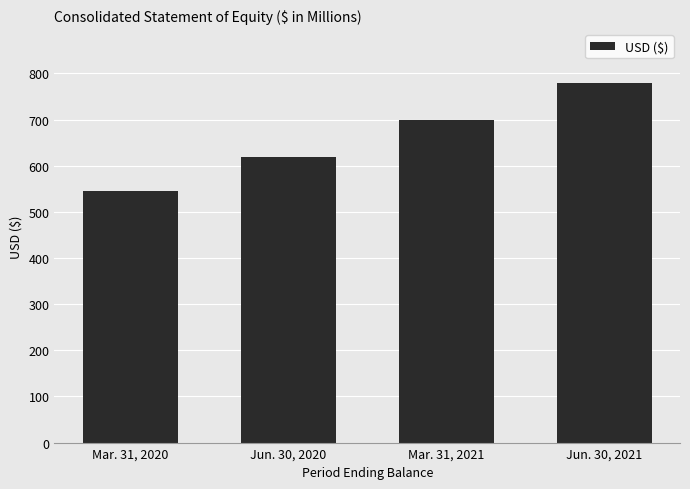

Reading right to left, list all the values displayed in this chart.

Jun. 30, 2021=779	Mar. 31, 2021=698	Jun. 30, 2020=618	Mar. 31, 2020=546